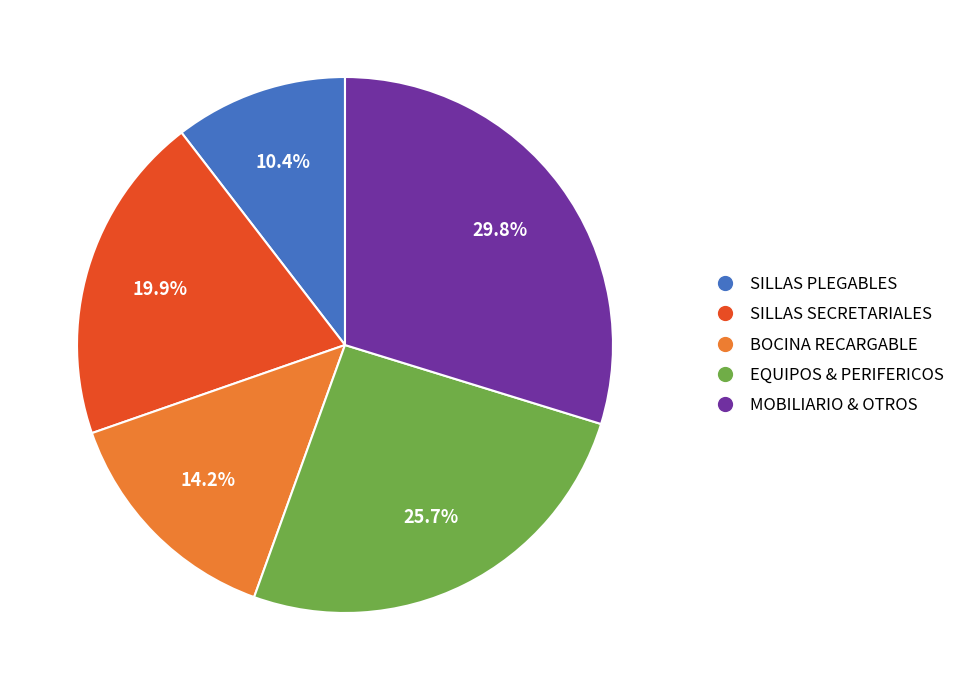

Do MOBILIARIO & OTROS and BOCINA RECARGABLE together represent more than half of the pie?

No